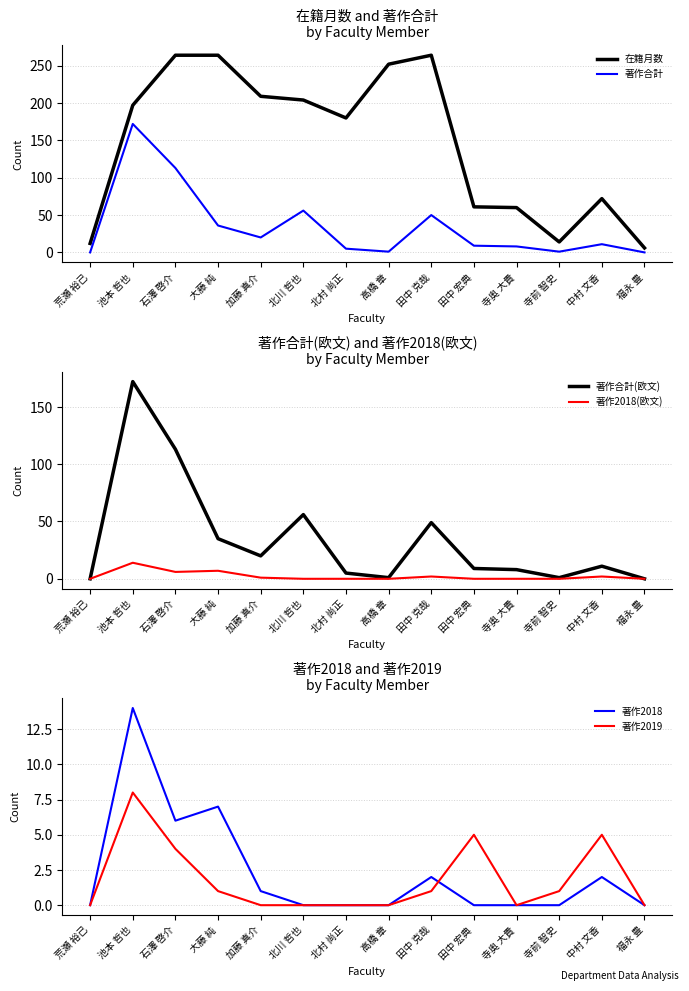

True or false: 著作合計 and 在籍月数 cross at least once.

False